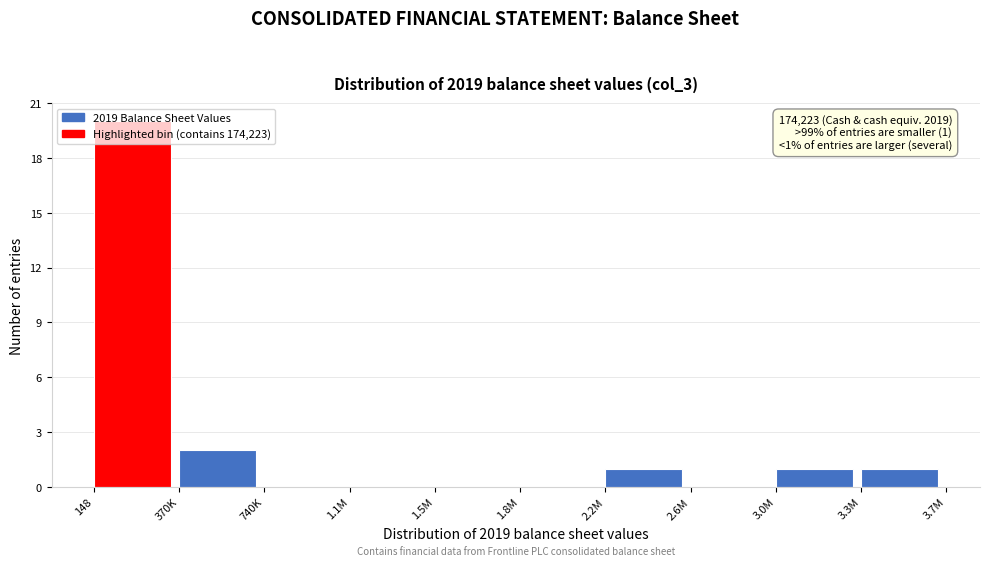

Between 3.3M and 1.1M, which is larger?

3.3M